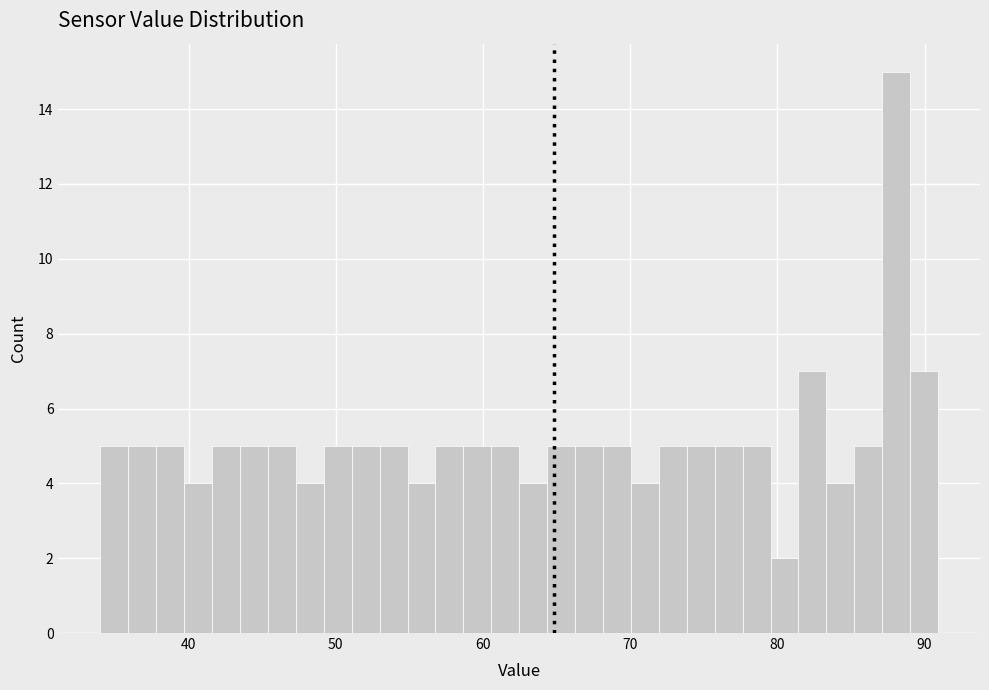

Around what value on the x-axis is the tallest bar? Give the approximate position of its centre, as read against the axis.

88